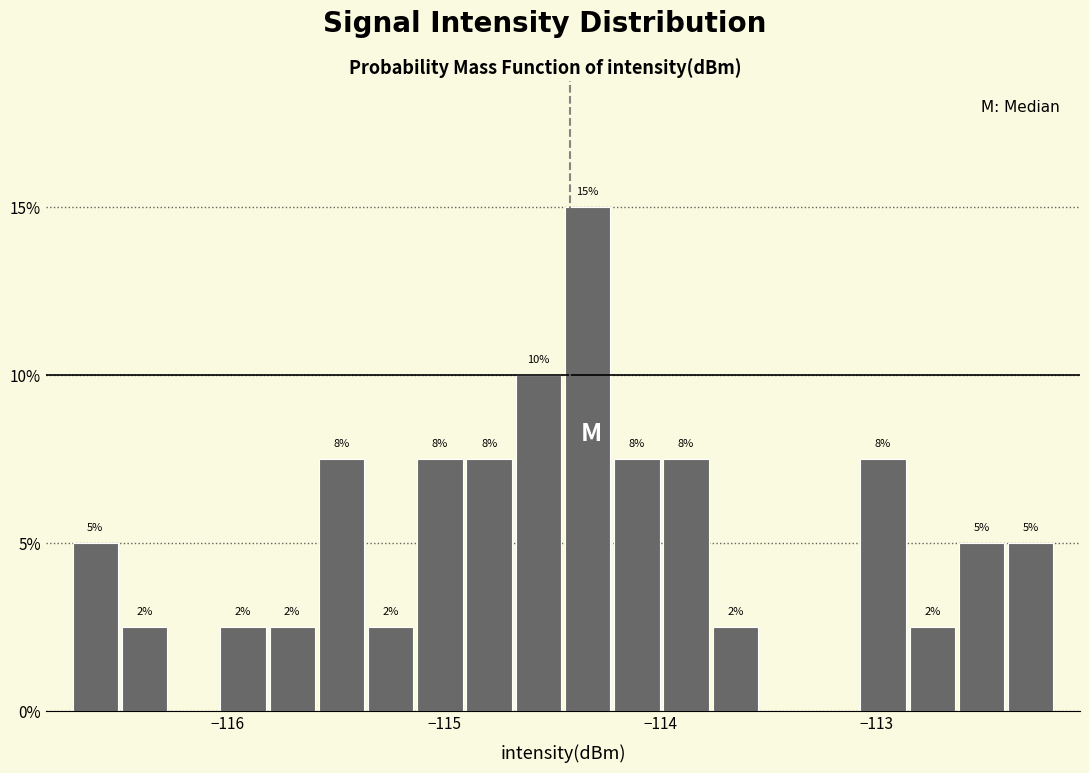

Read against the x-axis, roughly where is the centre of the tallest bar?

-114.3